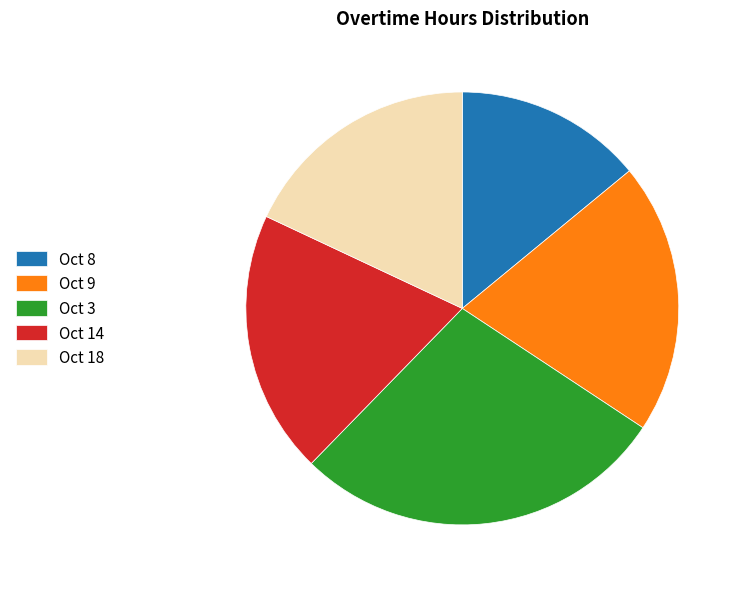

Do Oct 14 and Oct 9 together represent more than half of the pie?

No